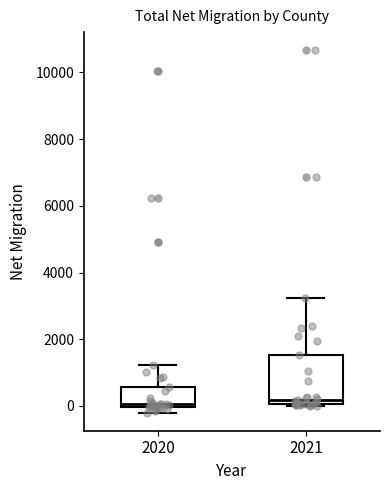

Reading left to right, read every box against the y-axis: the position of its median line, the range the box covers, and the ends of its whiskers. The values are not printed on the chart, so give them approximately, as read against the axis.

2020: median 0 (just above the box's lower edge), box 0 to 600, whiskers -200 to 1200
2021: median 200, box 0 to 1600, whiskers 0 to 3200